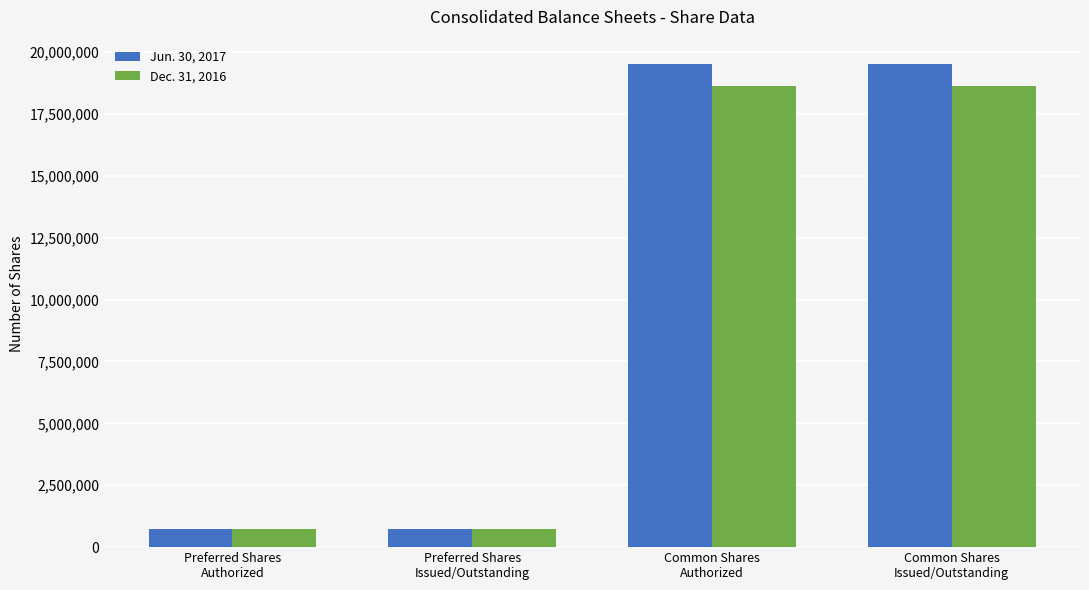

How many bars are there in total?

8